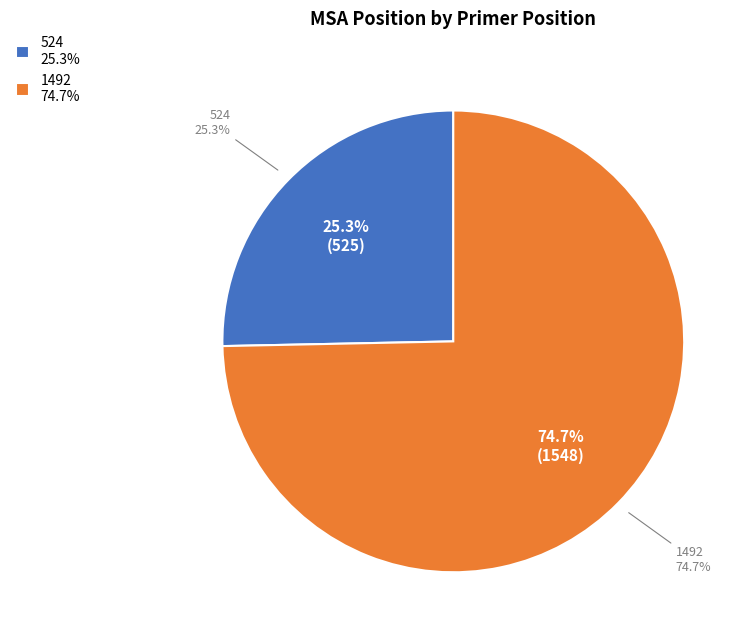

To the nearest percent, what percentage of the pie is 1492?

75%